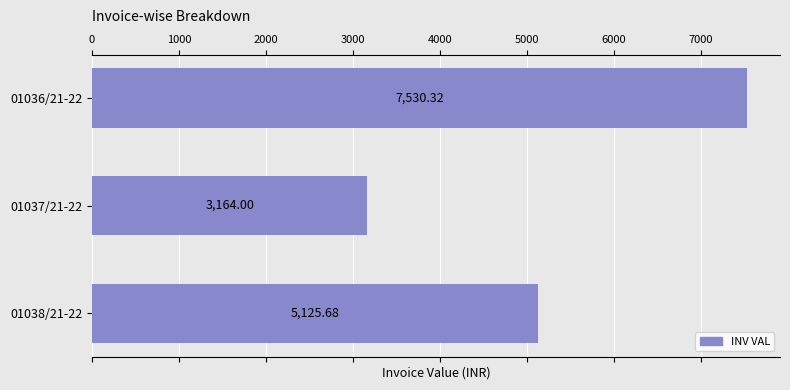

What is the ratio of the value at 01037/21-22 to the value at 01038/21-22?

0.6